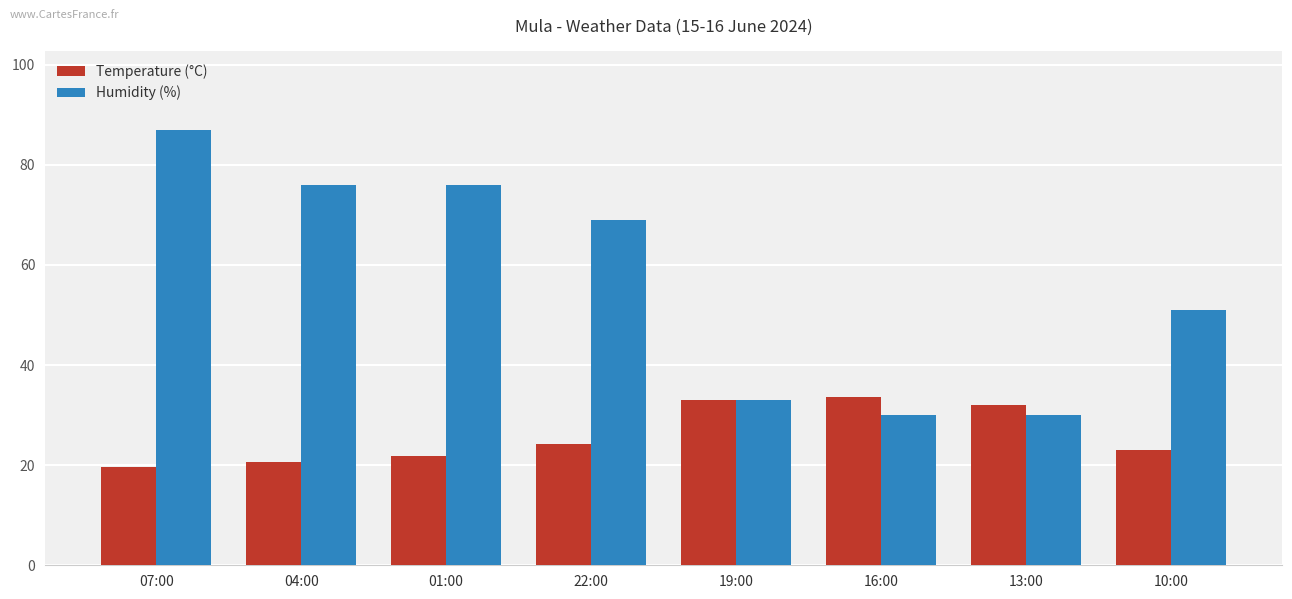

What is the difference between the maximum and second lowest values in the Temperature (°C) series?

13.1